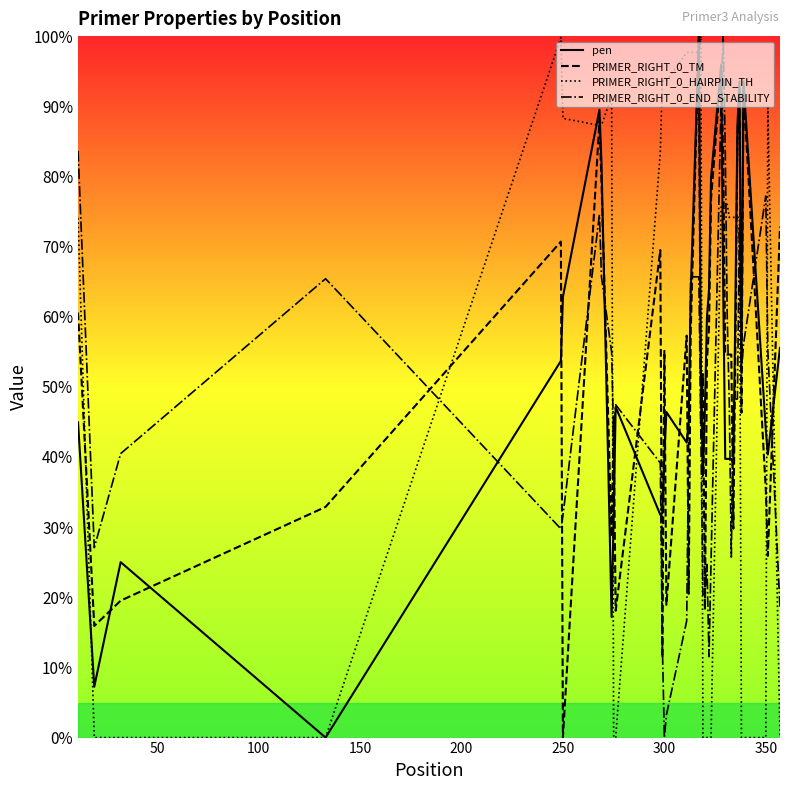

After their last crossing, which series has the higher values: PRIMER_RIGHT_0_END_STABILITY or PRIMER_RIGHT_0_TM?

PRIMER_RIGHT_0_TM